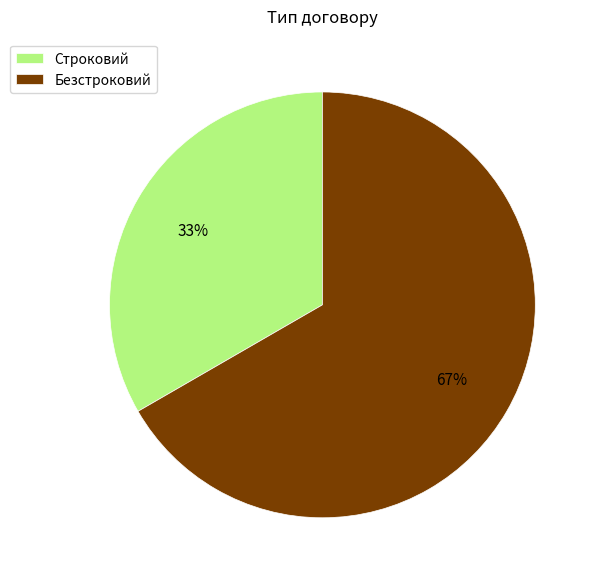

The Безстроковий slice represents 67% of the pie. True or false?

True